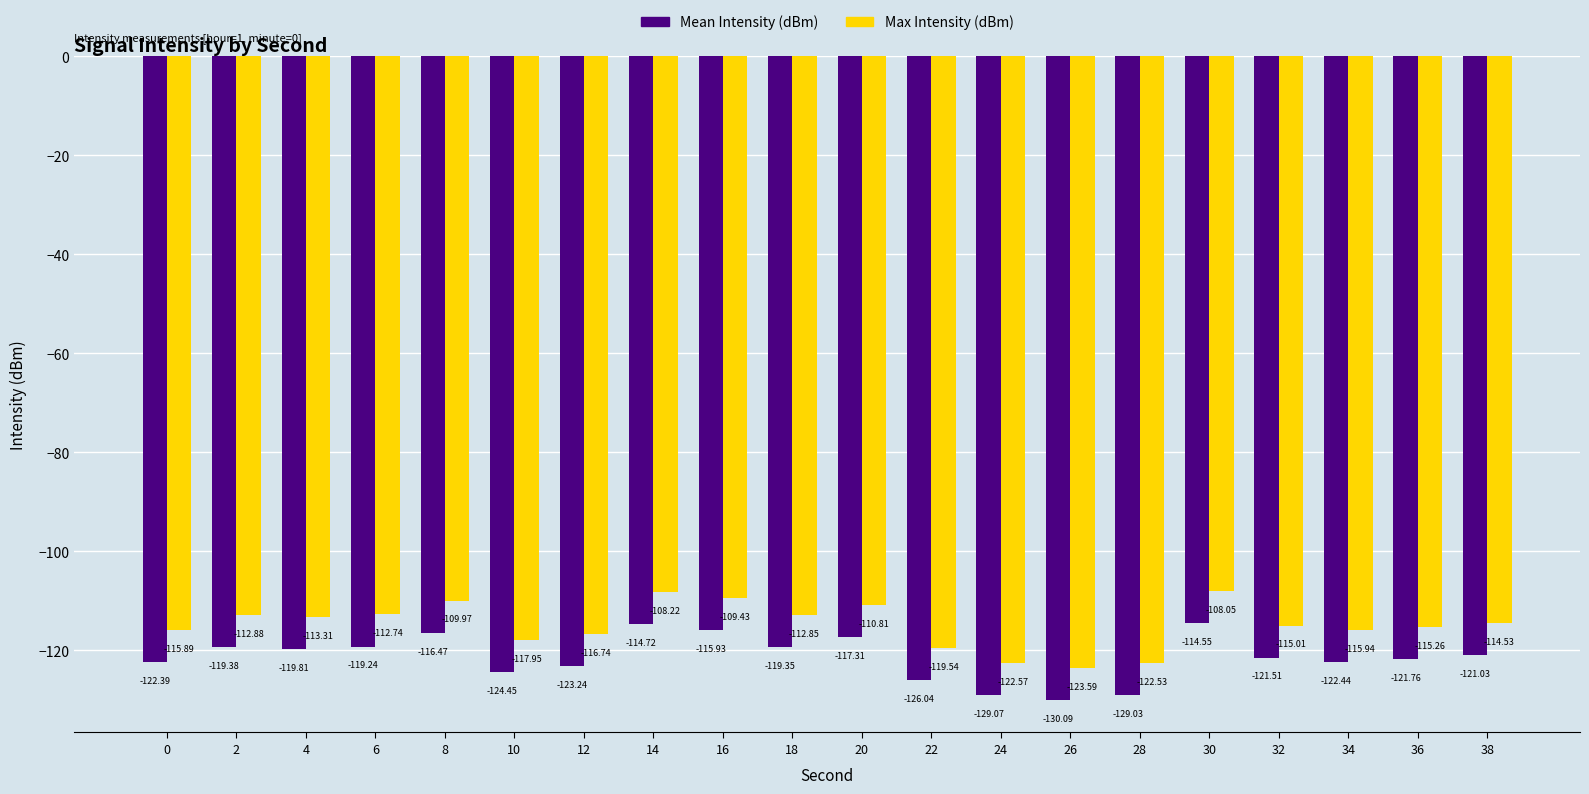

True or false: Max Intensity (dBm) has a value of -75.1 at 22.

False